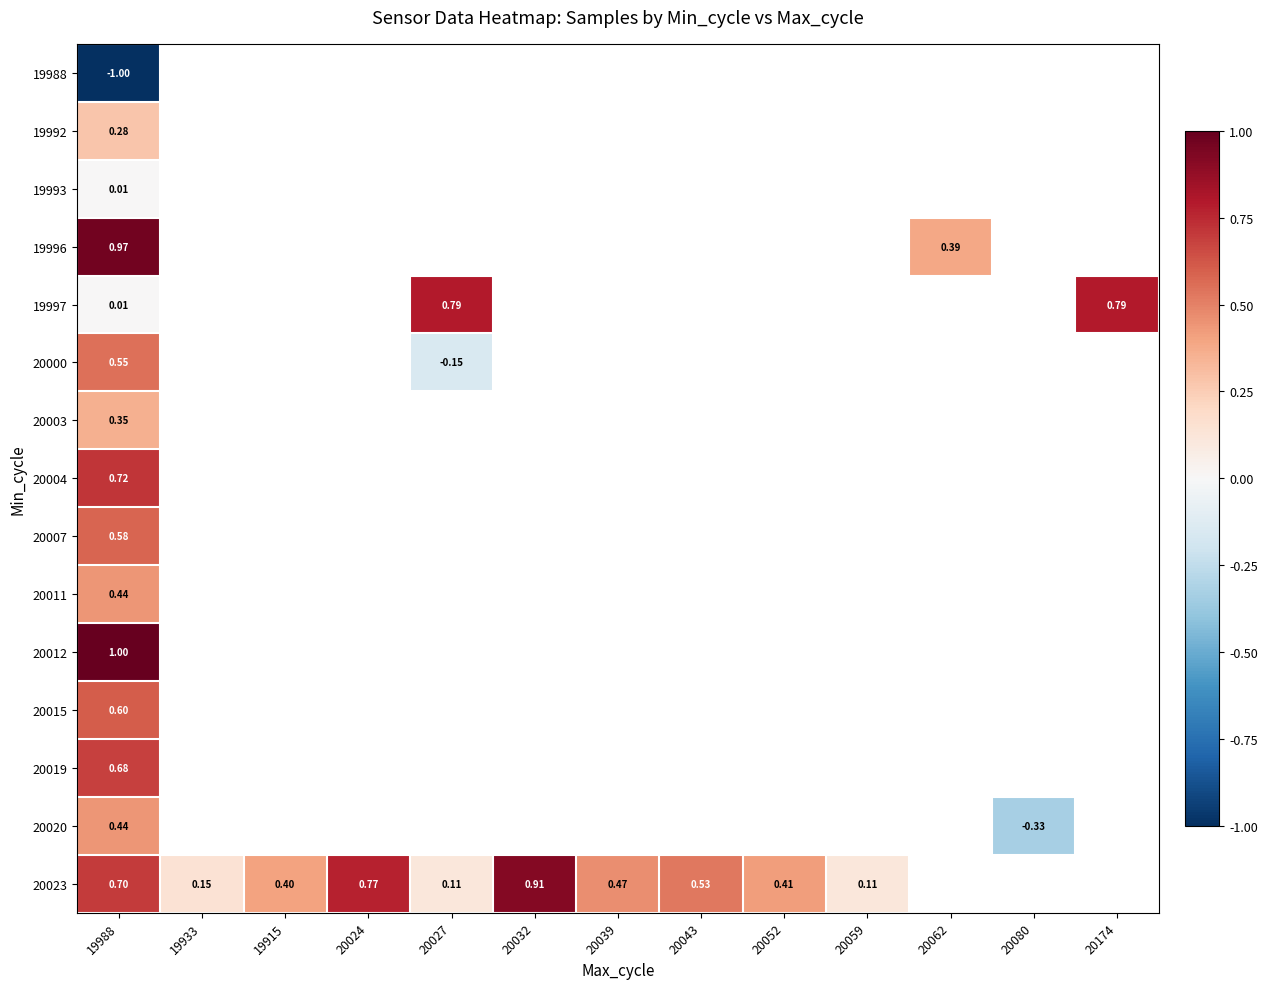

What is the highest value of the 20000 series?

0.5